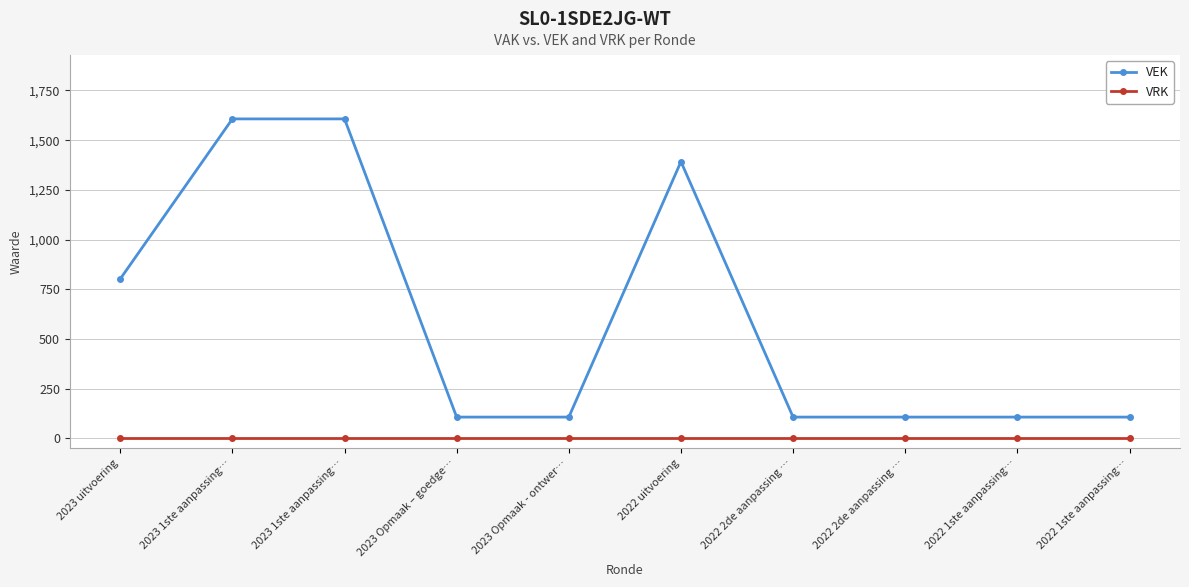

How many lines are shown in the chart?

2